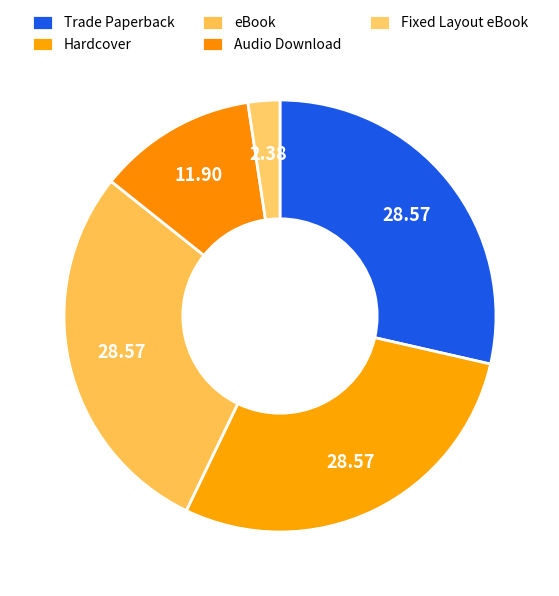

Count the number of slices in the pie.

5